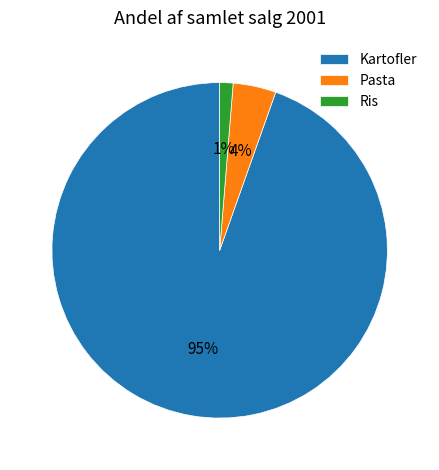

True or false: Kartofler accounts for 99% of the total.

False